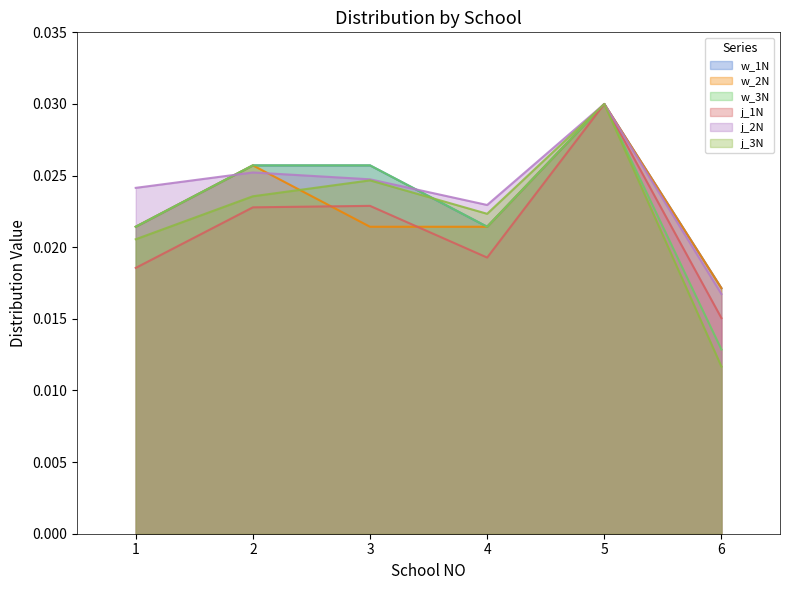

What is the sum of all w_1N values?

0.1